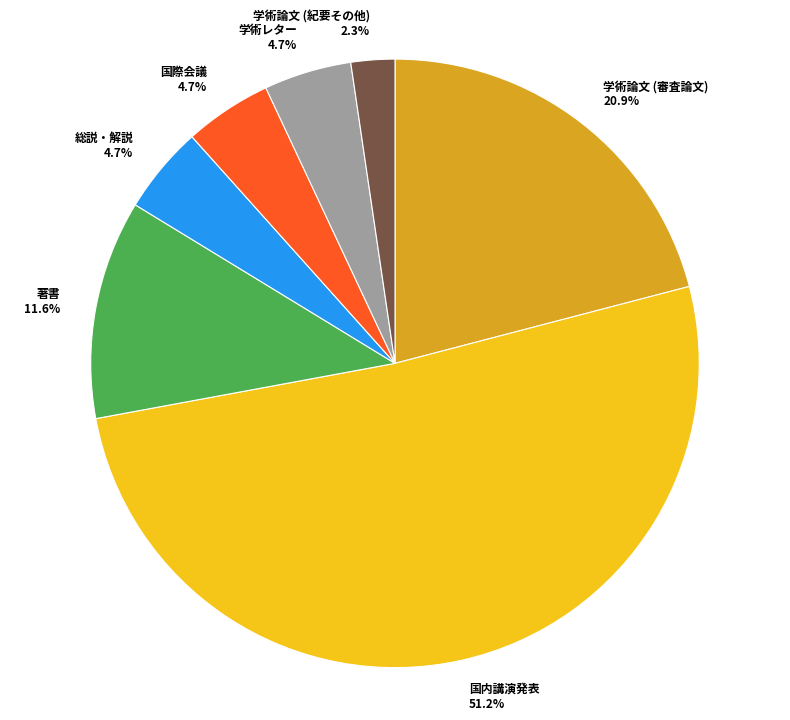

Which category has the biggest portion of the pie?

国内講演発表